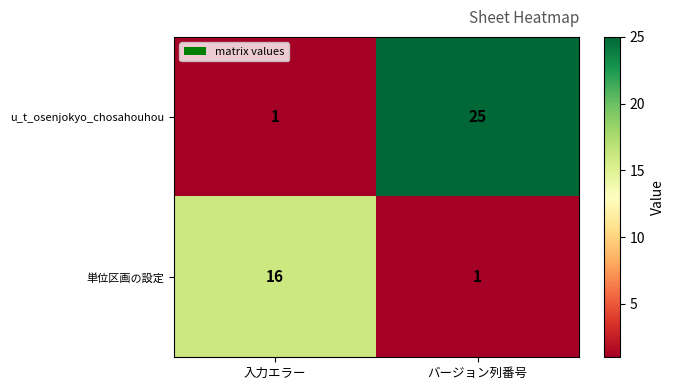

What is the sum of all u_t_osenjokyo_chosahouhou values?

26